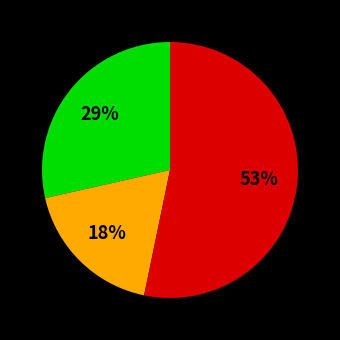

To the nearest percent, what is the difference between the largest and smallest slice percentages?

35%